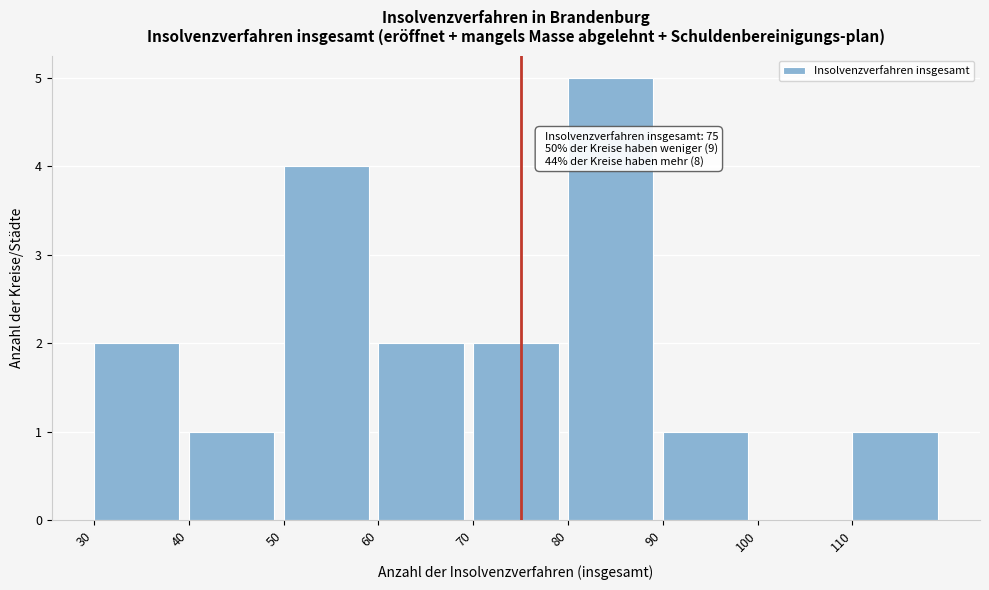

Over which range of the x-axis is the bar tallest?

80 to 90